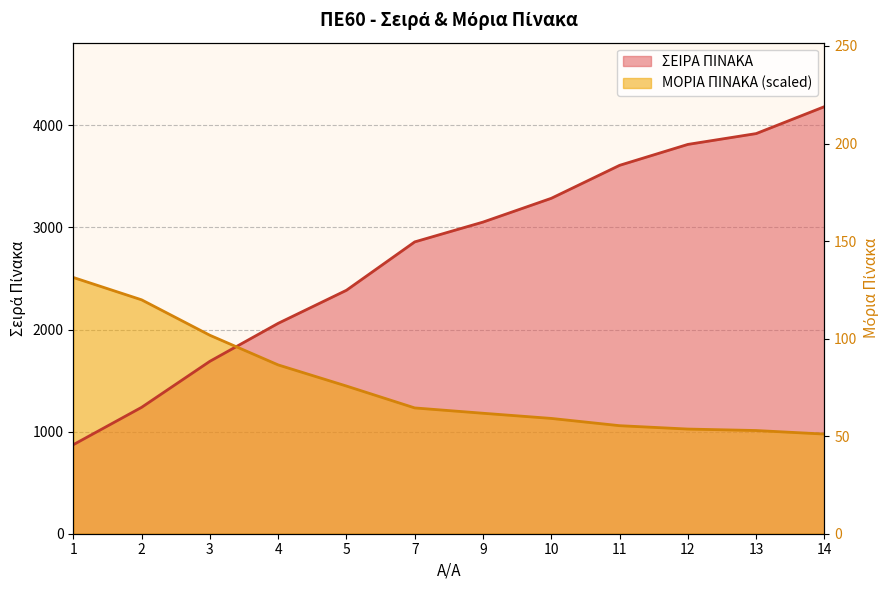

What is the difference between the second highest and second lowest values?

67.0